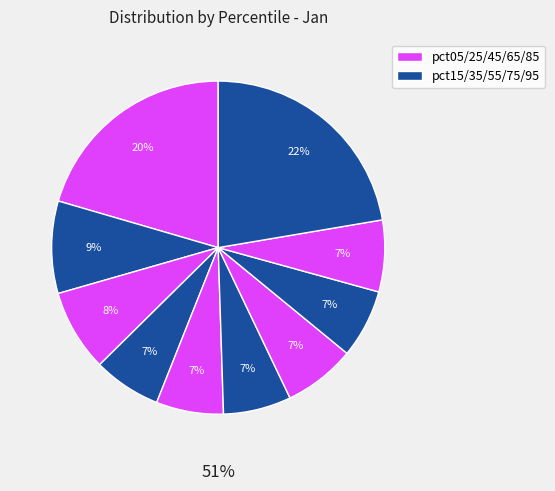

Is the sum of pct95 and pct75 greater than half?

No